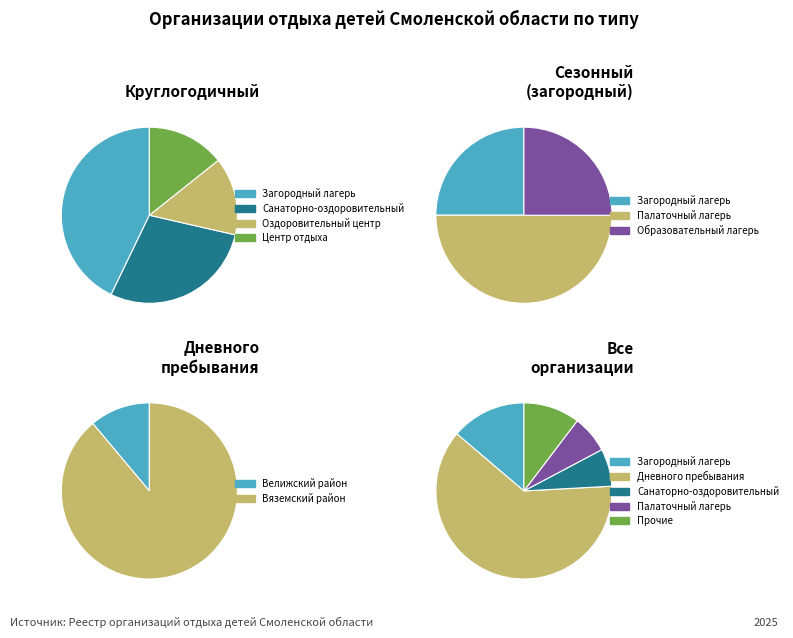

Combined, do Образовательный лагерь and Лагерь с дневным пребыванием account for over 50%?

Yes